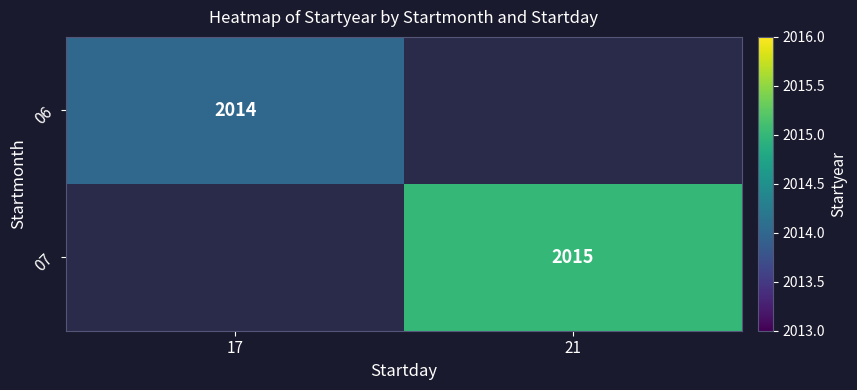

Is the value of 07 at 21 greater than the value of 06 at 17?

Yes